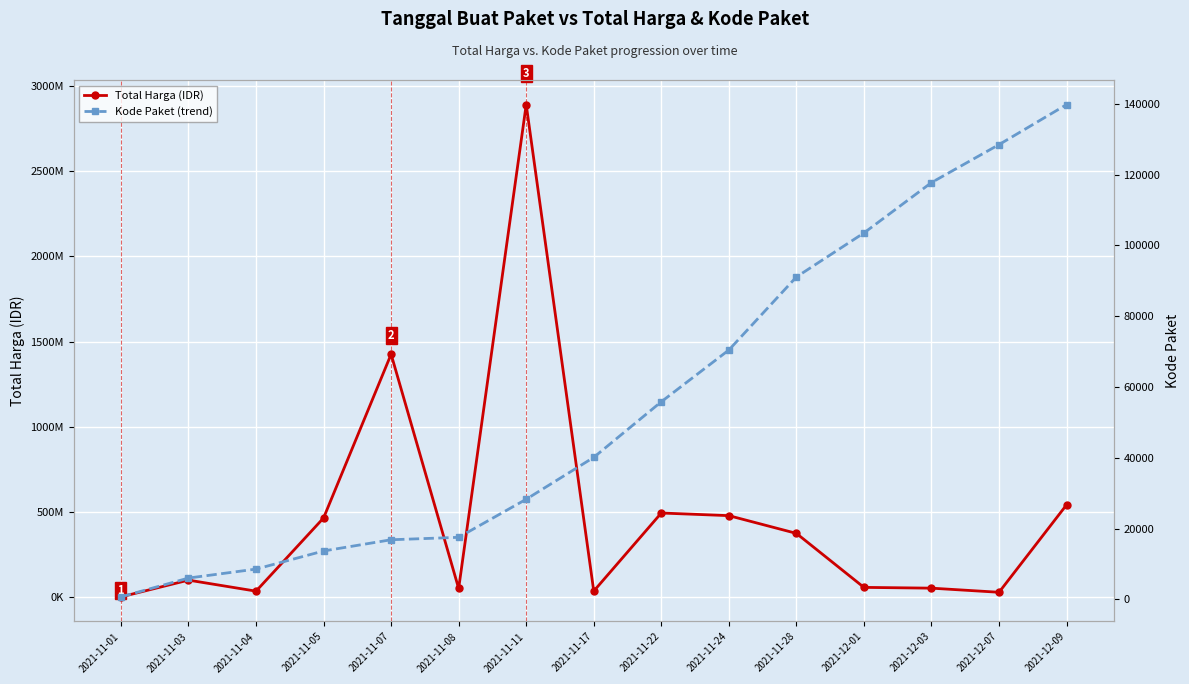

Which series changed the most between 2021-11-04 and 2021-11-24?

Total Harga (IDR)